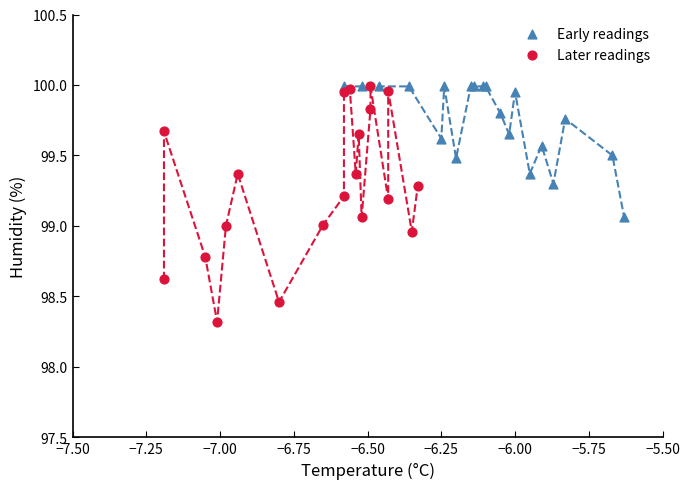

Which series reaches the minimum Y coordinate?

Later readings